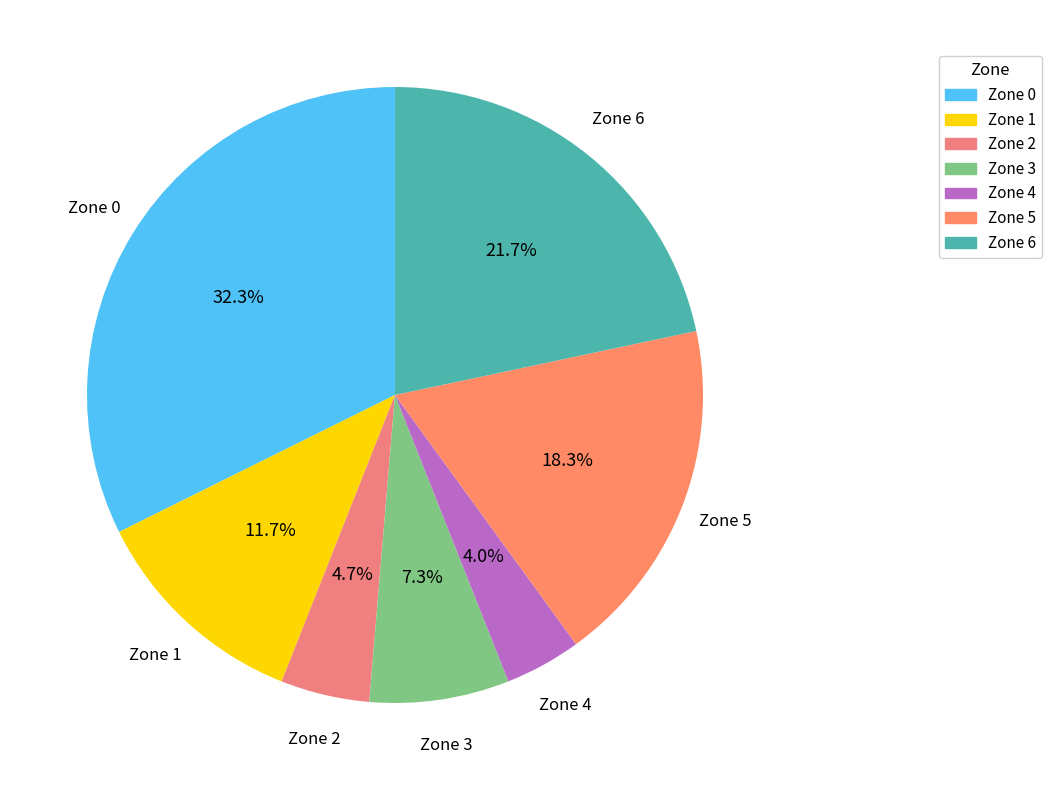

How many slices are in this pie chart?

7